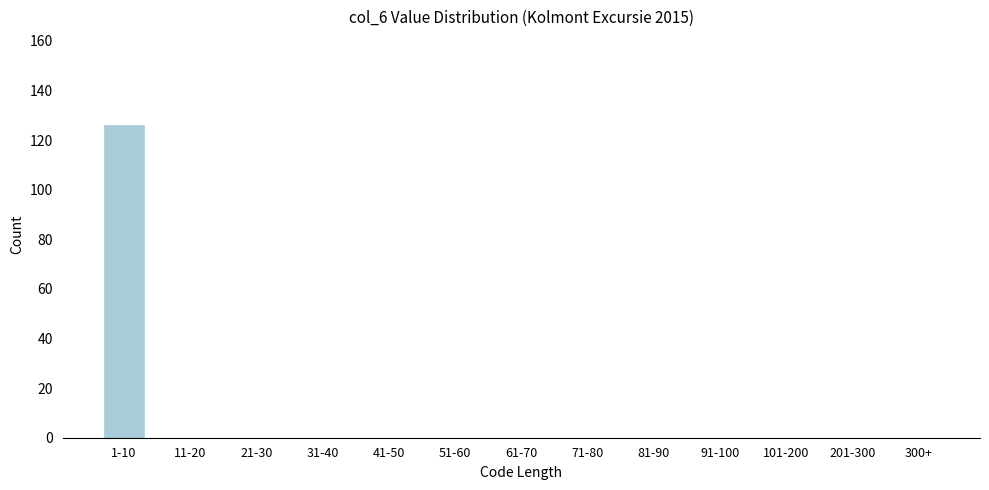

Reading left to right, transcribe all the data shown in this chart.

1-10=126	11-20=0	21-30=0	31-40=0	41-50=0	51-60=0	61-70=0	71-80=0	81-90=0	91-100=0	101-200=0	201-300=0	300+=0